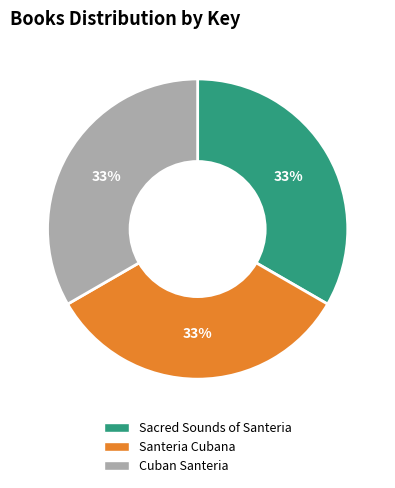

Is it true that Cuban Santeria is 33% of the pie?

True